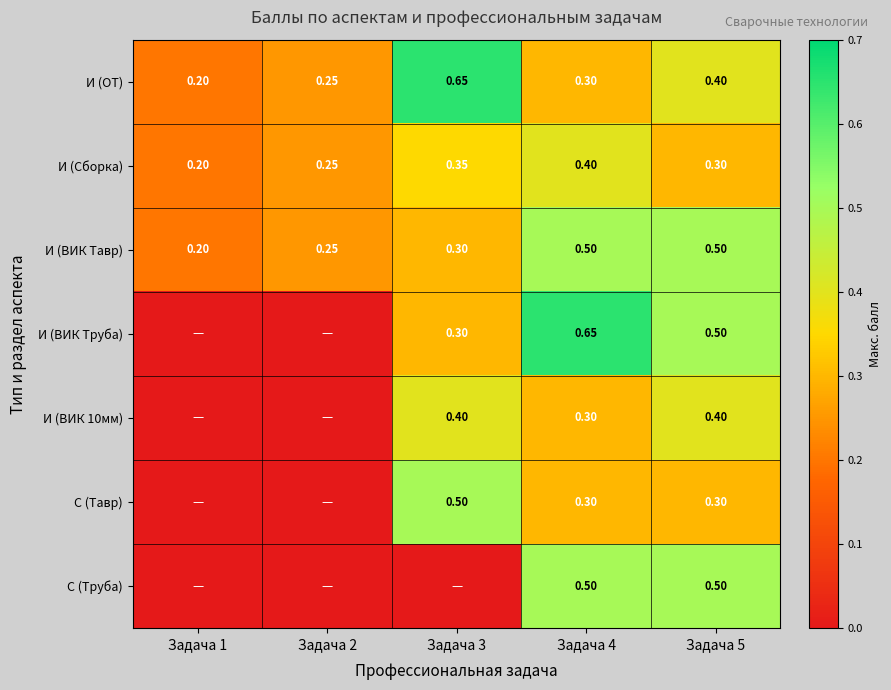

Between Задача 4 and Задача 5, which series saw the biggest shift?

И (ВИК Труба)